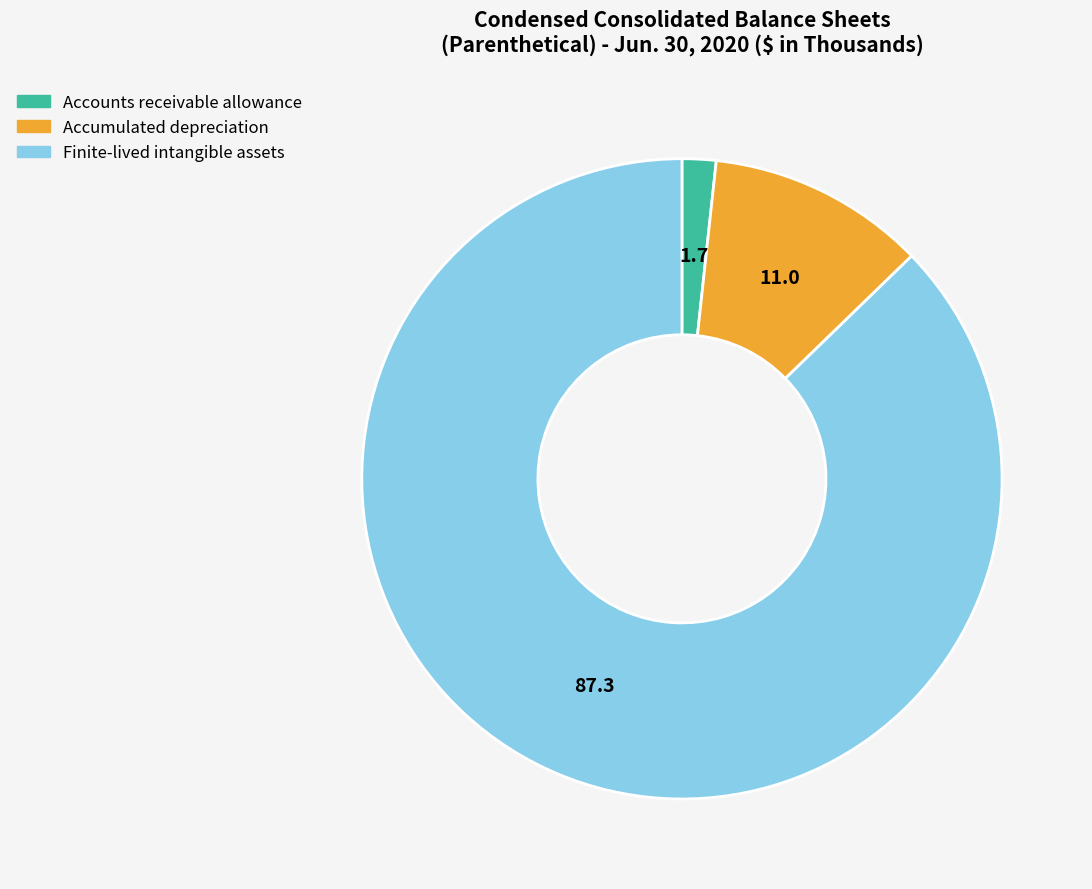

Which slice is the largest?

Finite-lived intangible assets